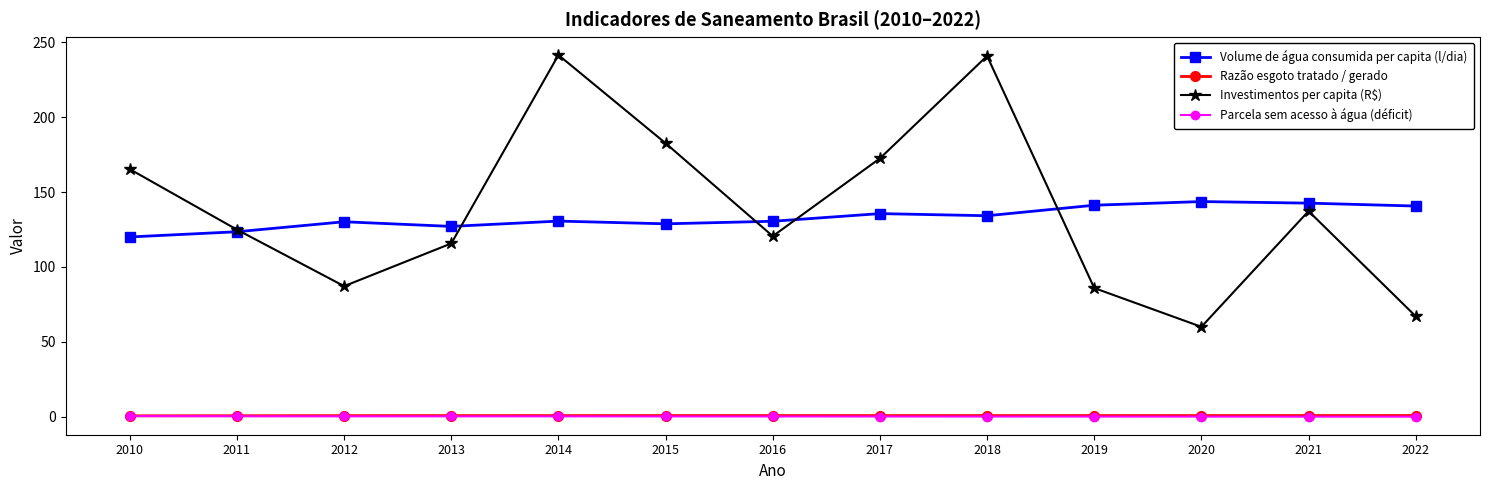

The Volume de água consumida per capita (l/dia) series shows 120.0 at 2010. True or false?

True